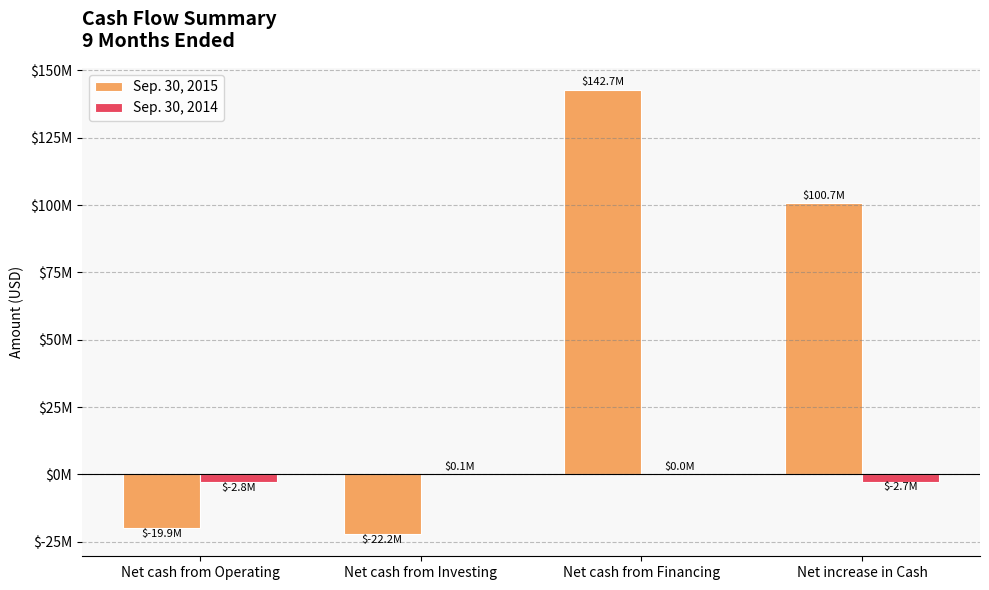

Are the bars horizontal?

No